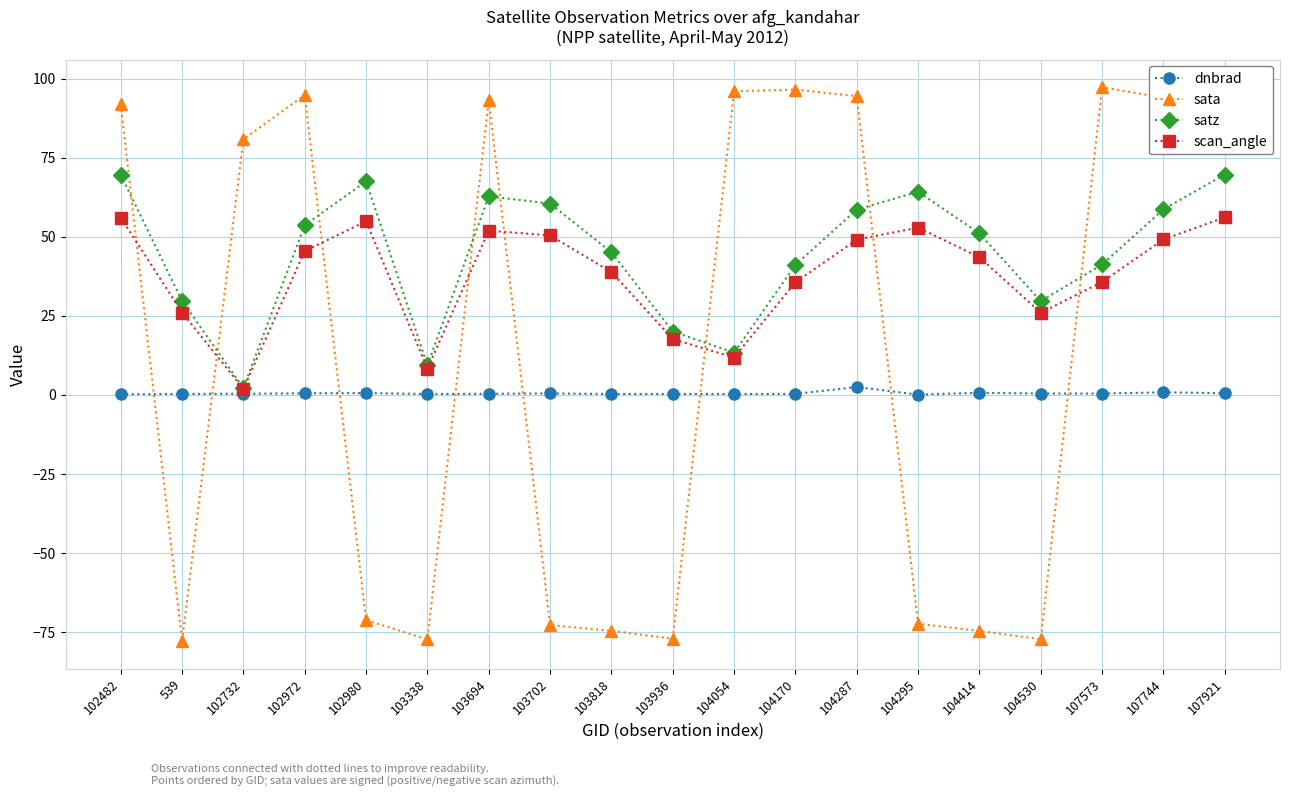

Which series has the widest spread of values?

sata